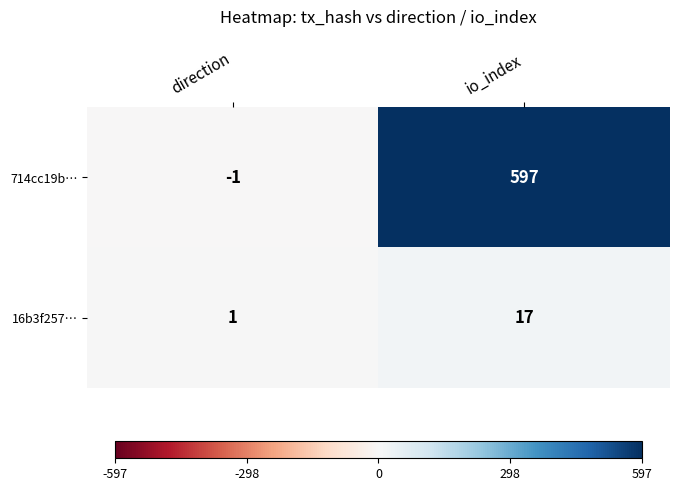

What is the maximum value shown in the chart?

597